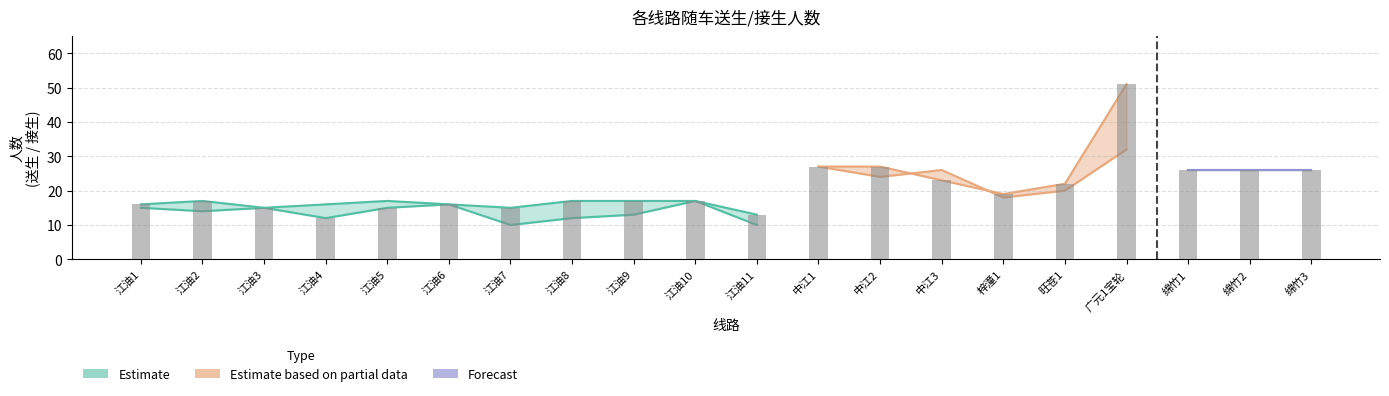

True or false: 送生 has a value of 16 at 6.

True